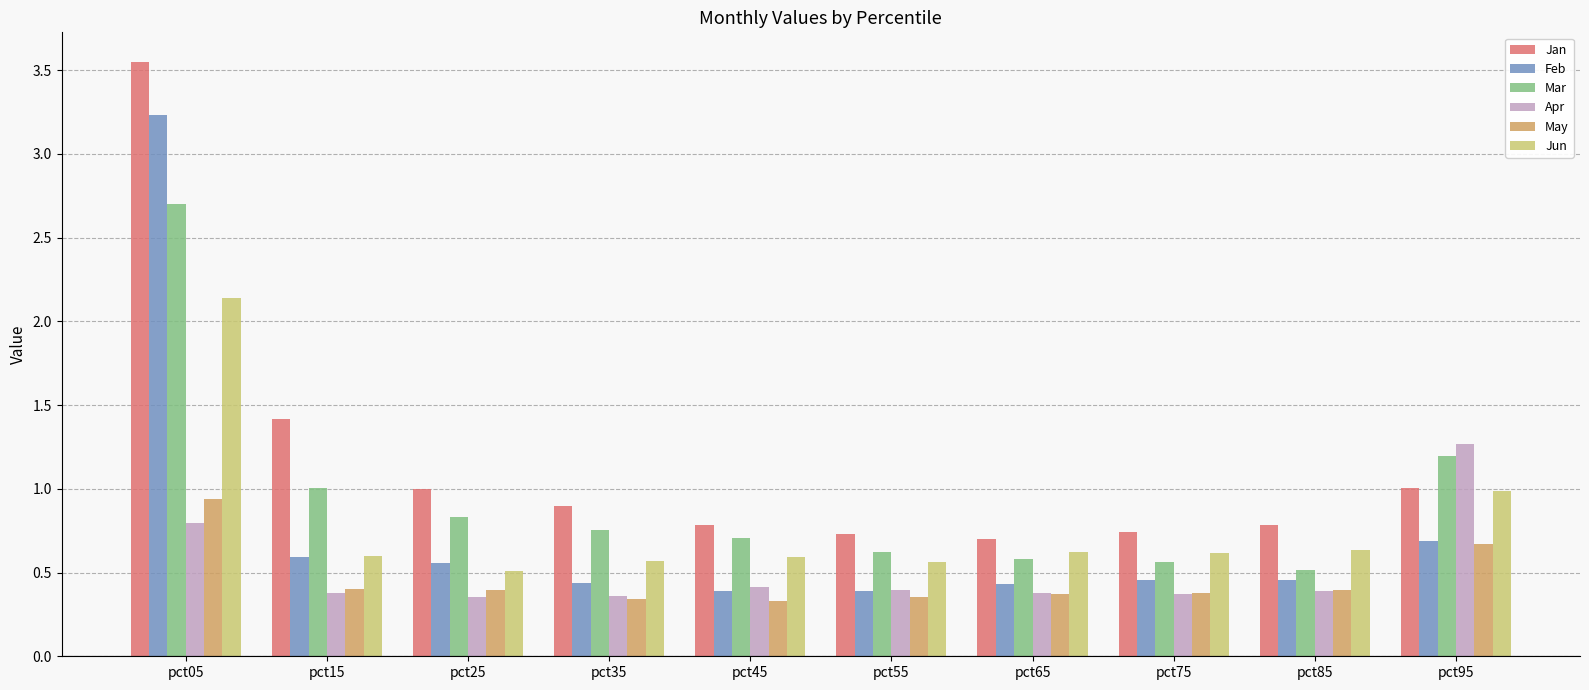

At which label does Jan reach its peak?

pct05